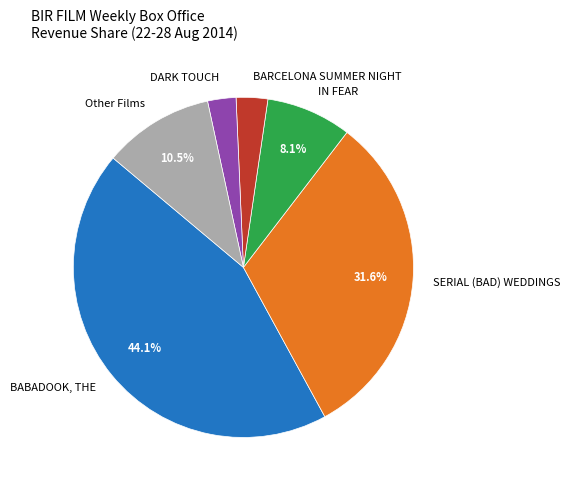

Is there a majority slice in this chart?

No